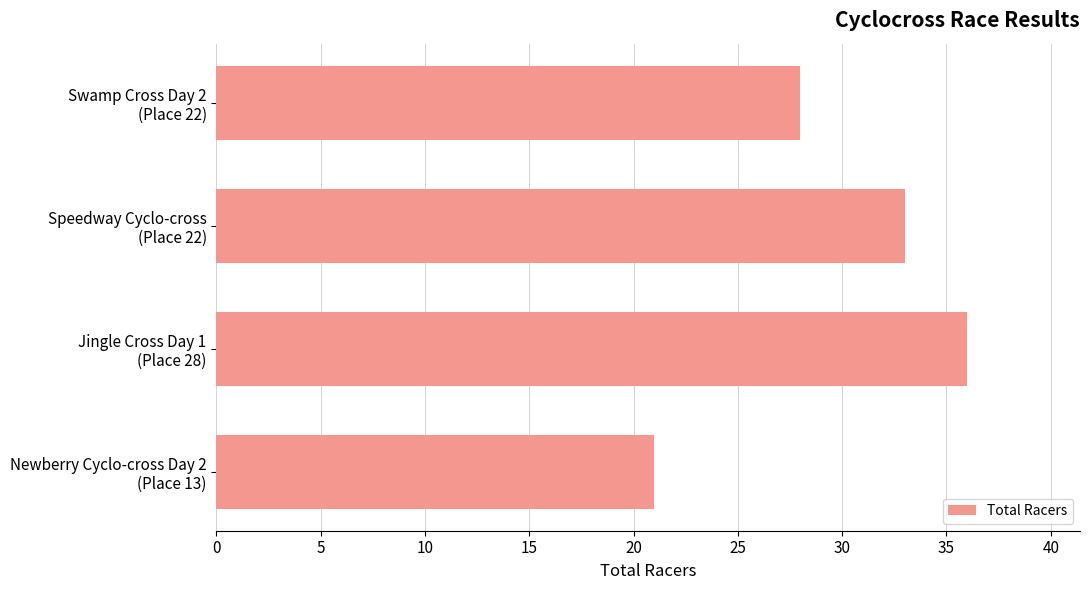

What is the average value?

30